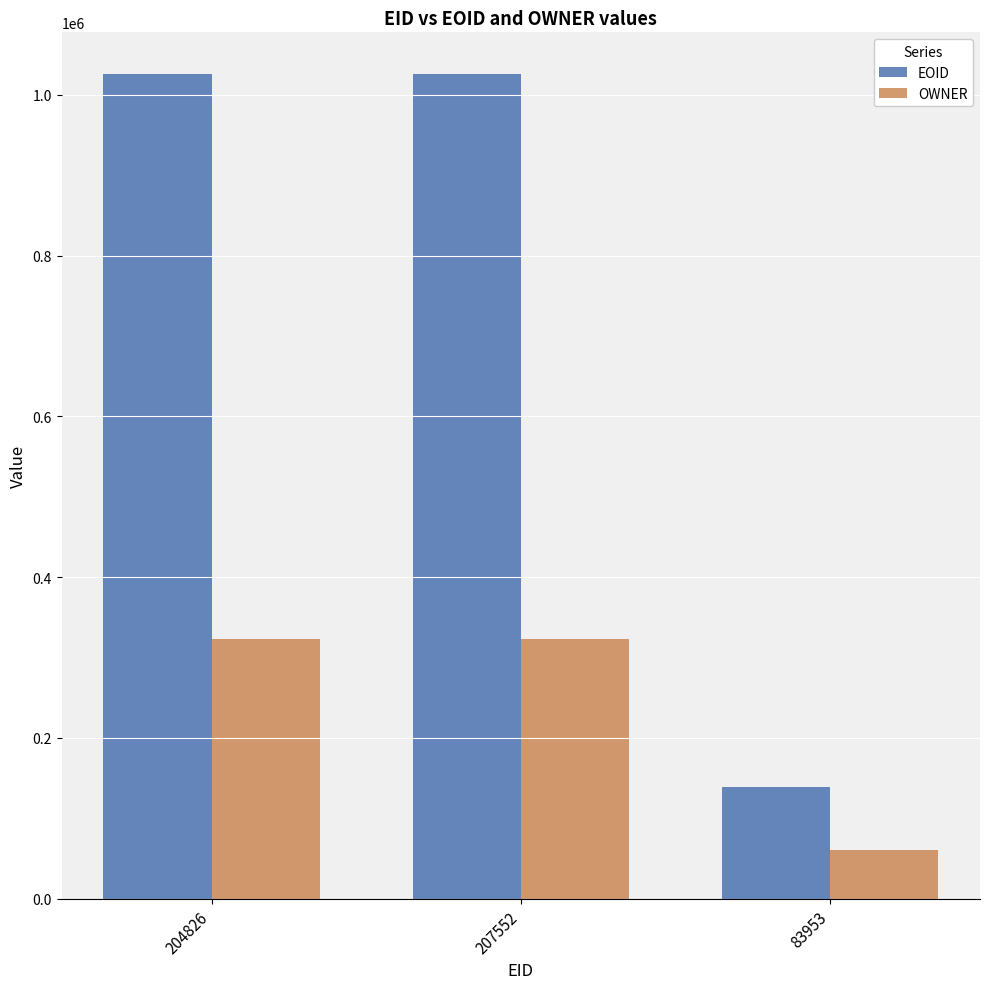

What are all the series names shown in the legend?

EOID, OWNER